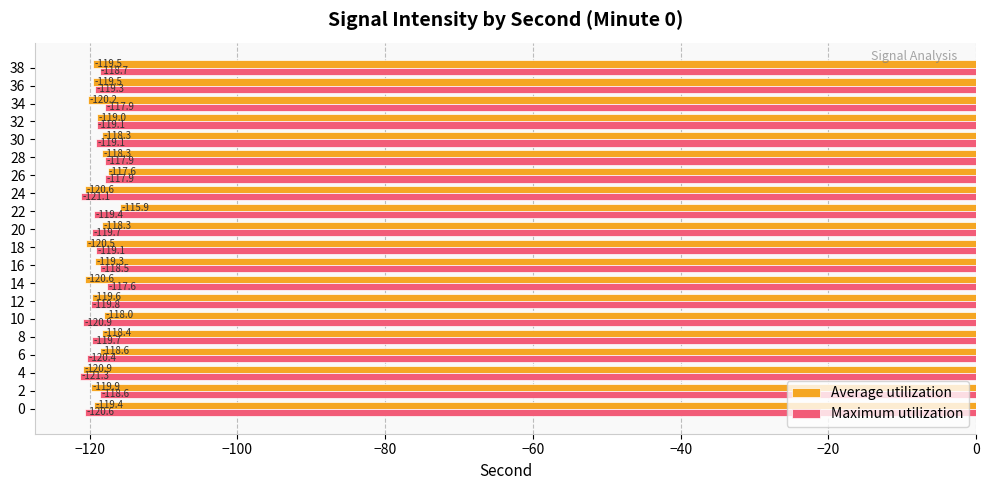

At which category does the chart reach its minimum across all series?

4